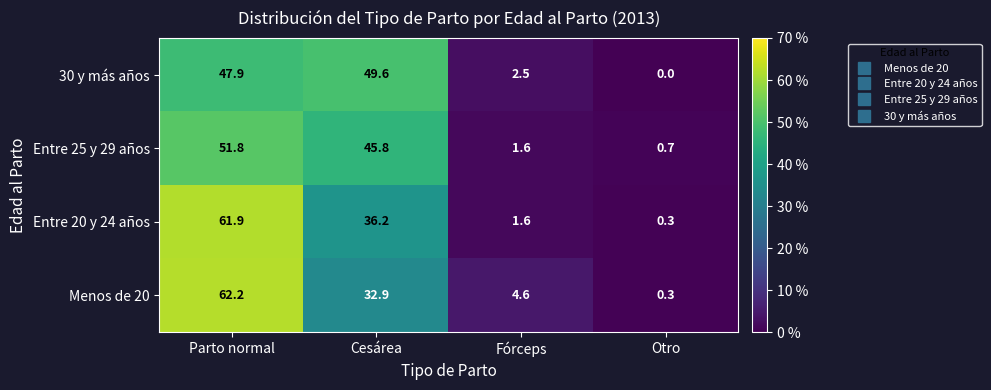

Count the number of data series in this chart.

4